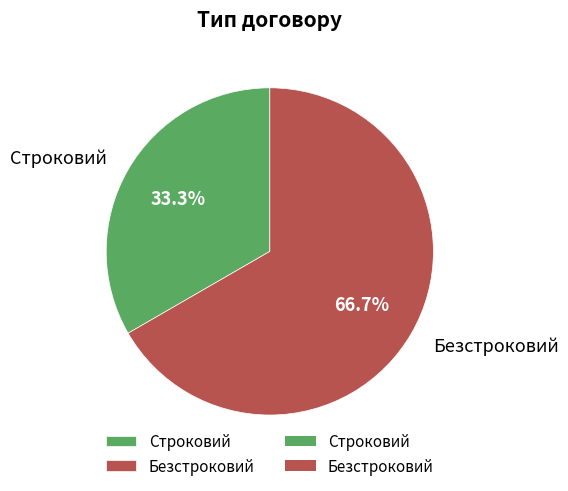

To the nearest percent, what percentage of the pie is Строковий?

33%